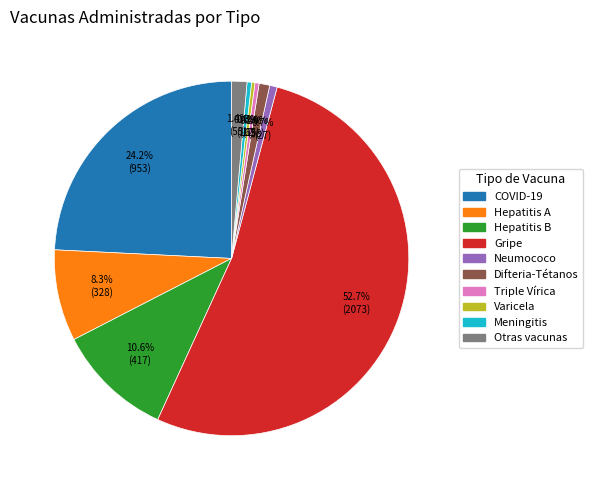

Count the number of slices in the pie.

10